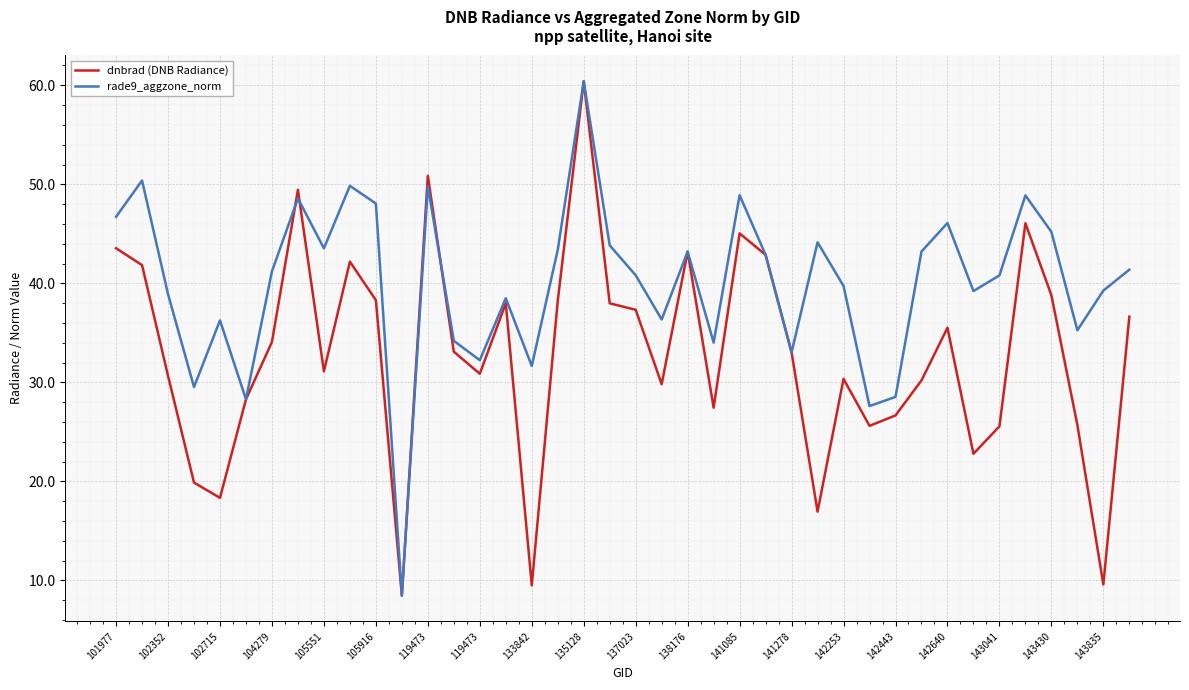

What is the maximum value shown in the chart?

60.4